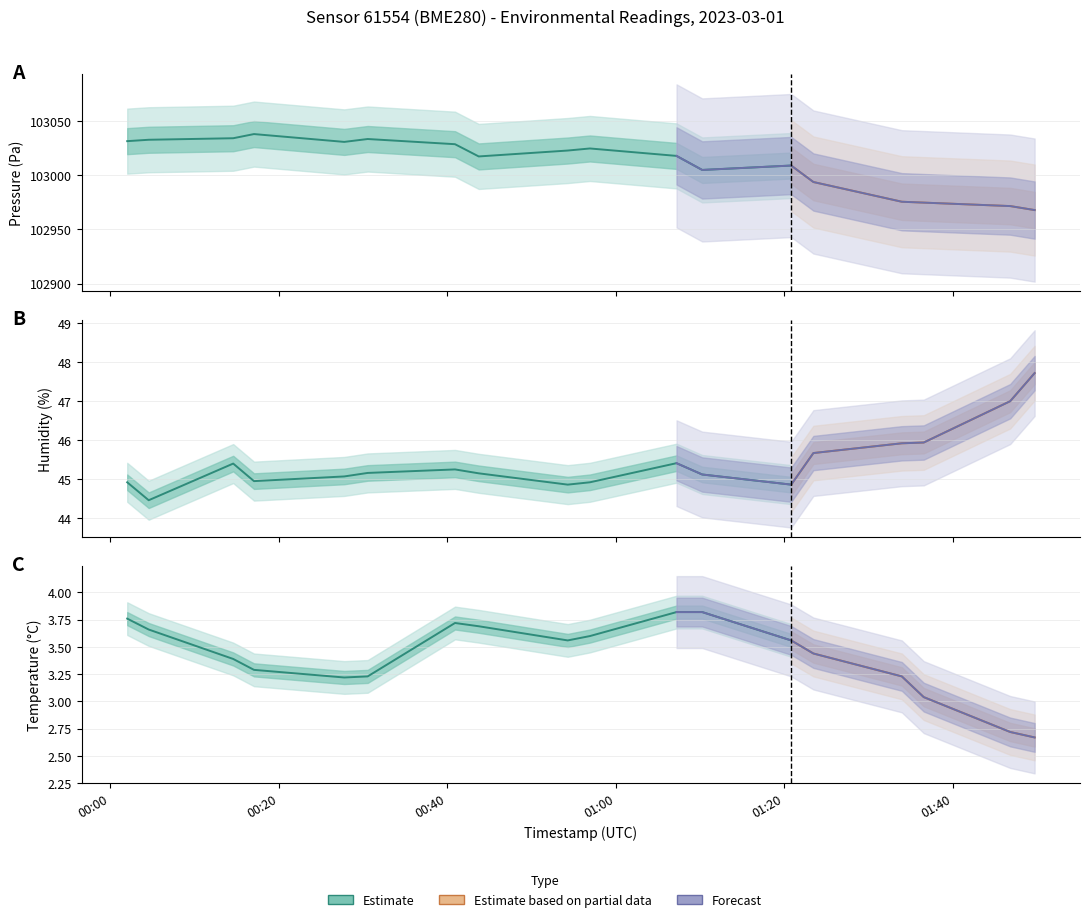

What is the maximum value shown in the chart?

103038.0